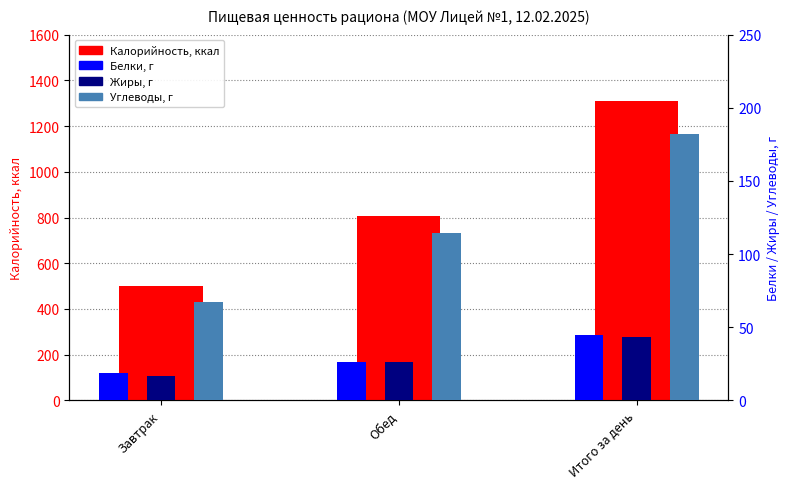

What position from the right is Завтрак?

3